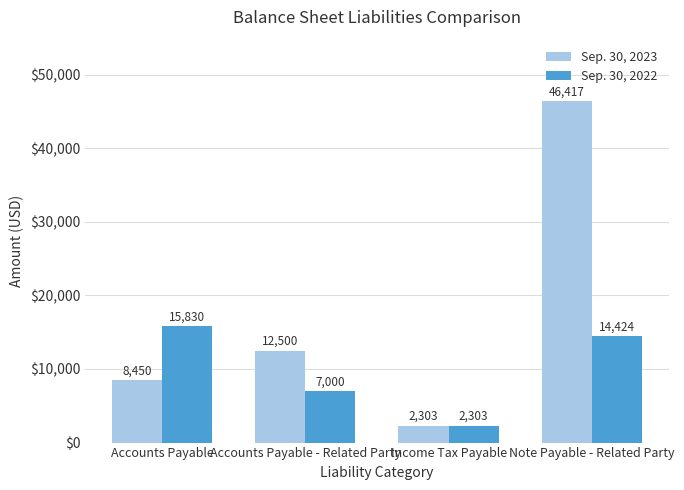

The Sep. 30, 2022 series shows 14424 at Note Payable - Related Party. True or false?

True